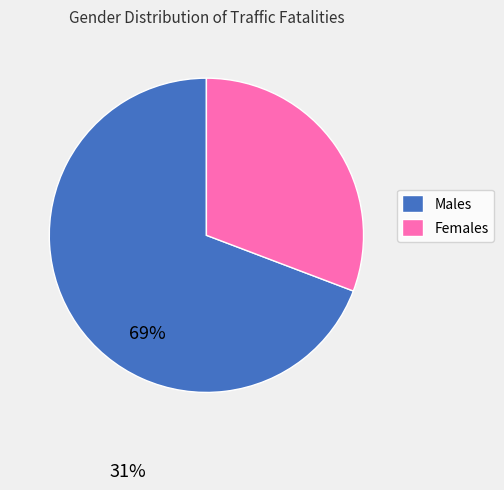

True or false: Males accounts for 63% of the total.

False